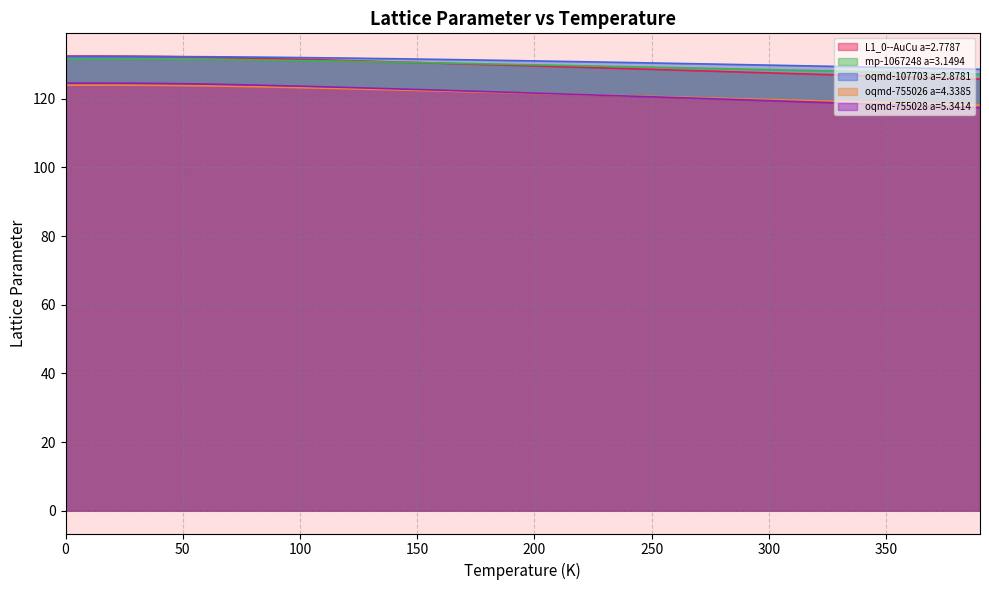

Which category has the lowest value in the mp-1067248 a=3.1494 series?

390